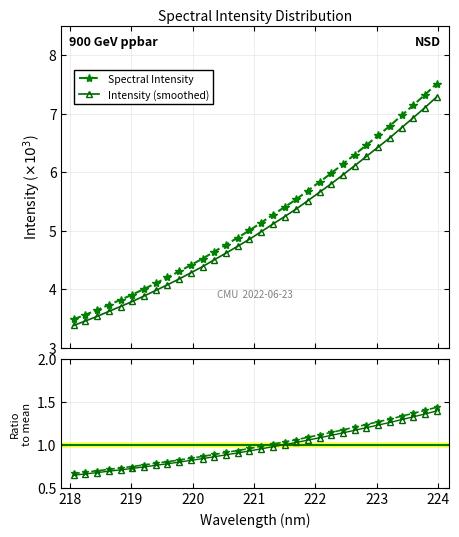

The value at 14 is 1.3. True or false?

False